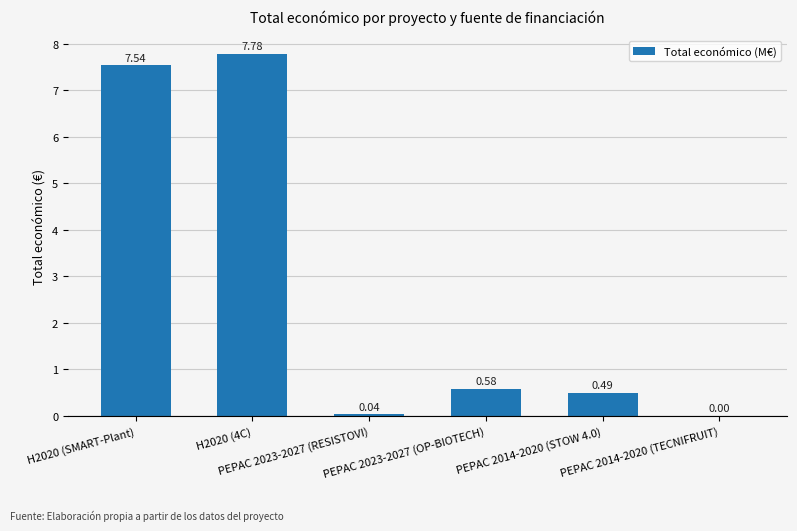

What is the sum of all values?

16.4